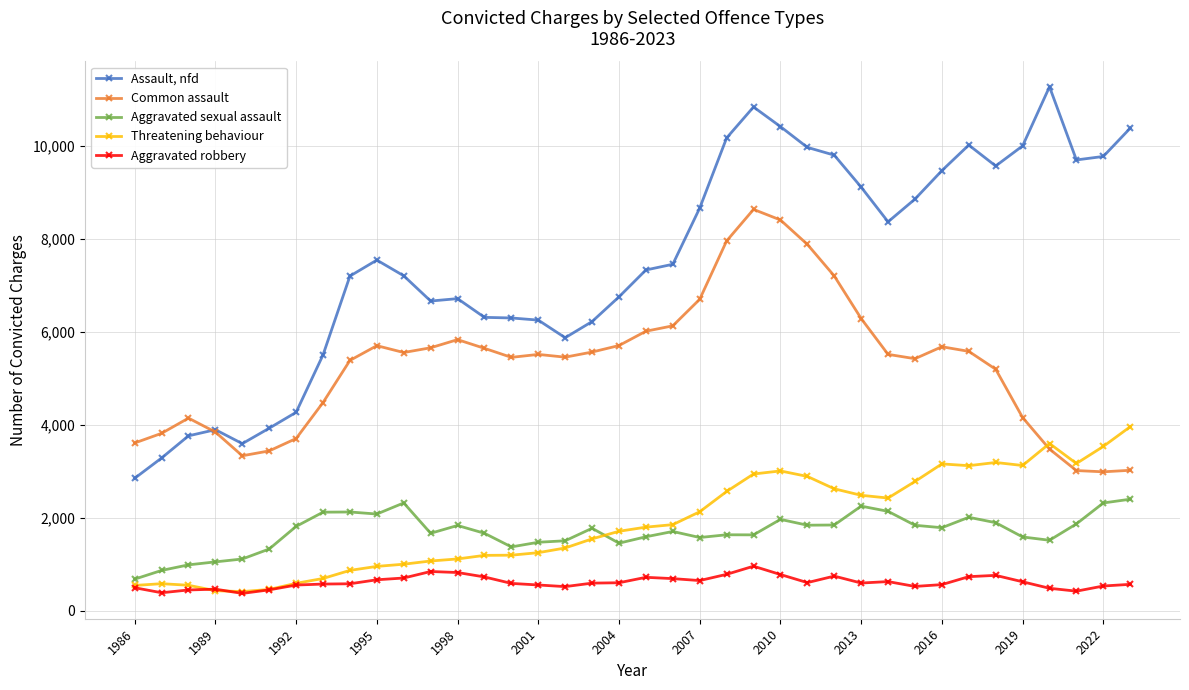

True or false: Aggravated sexual assault and Assault, nfd cross at least once.

False